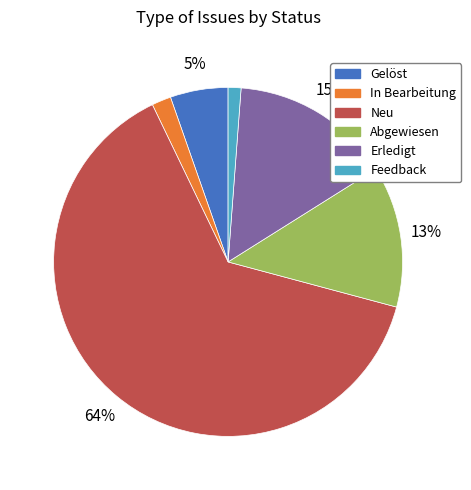

What is the majority slice?

Neu